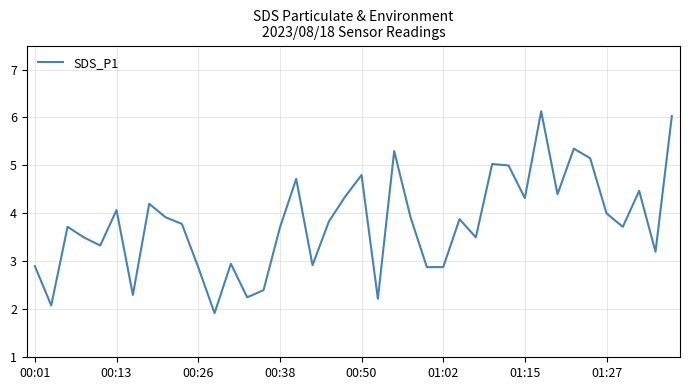

What is the maximum value shown in the chart?

6.1